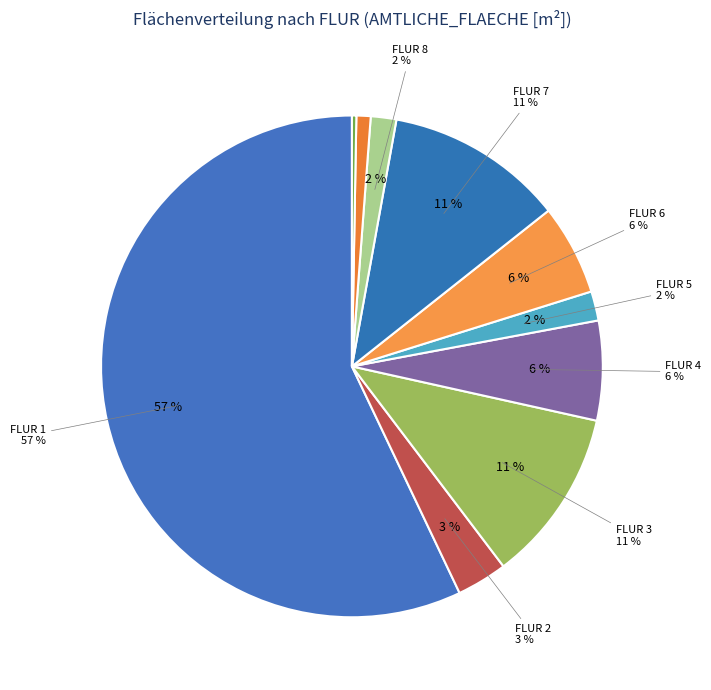

To the nearest percent, what is the combined percentage of 6 and 2/1?

7%